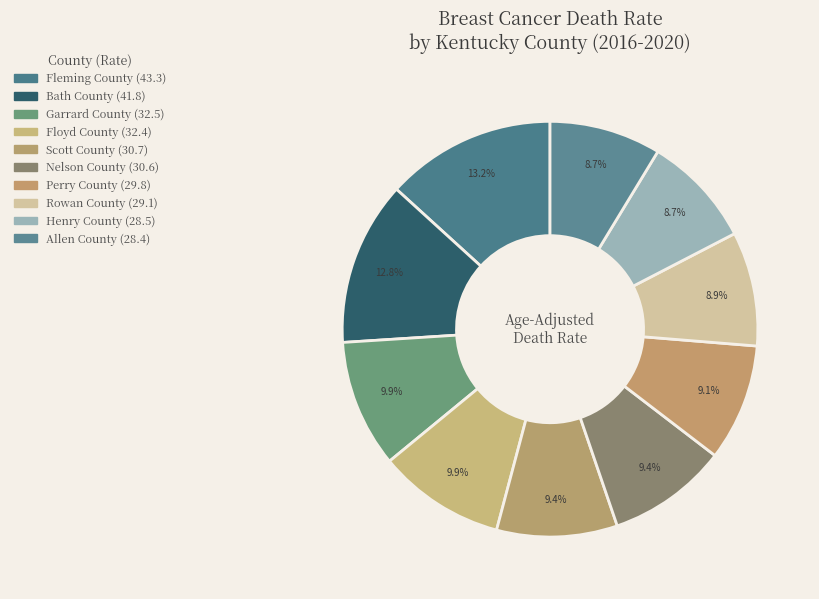

What is the change in value from Henry County to Allen County?

-0.1